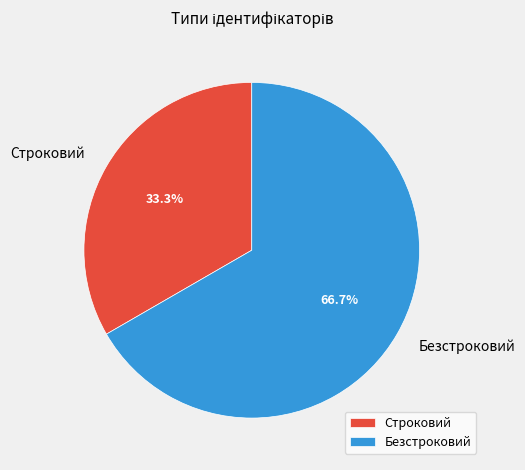

How many slices are in this pie chart?

2